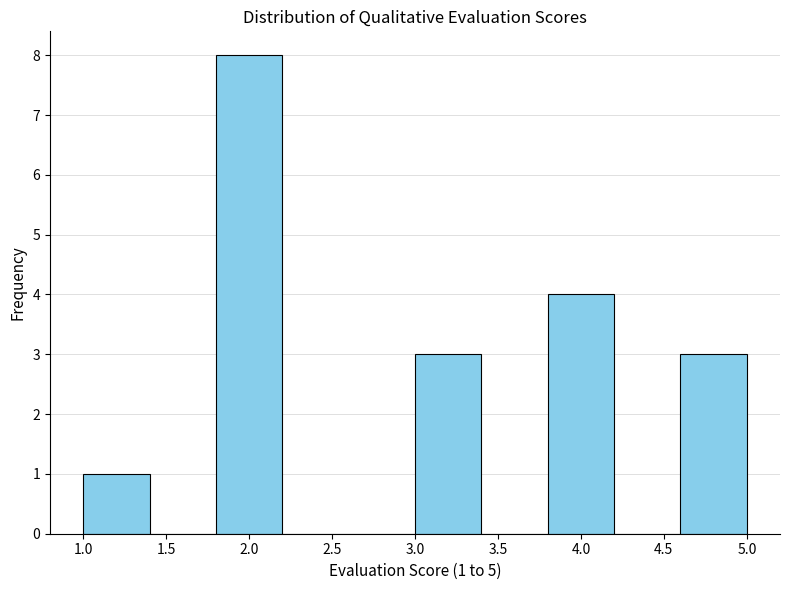

Which range on the x-axis has the tallest bar?

1.8 to 2.2